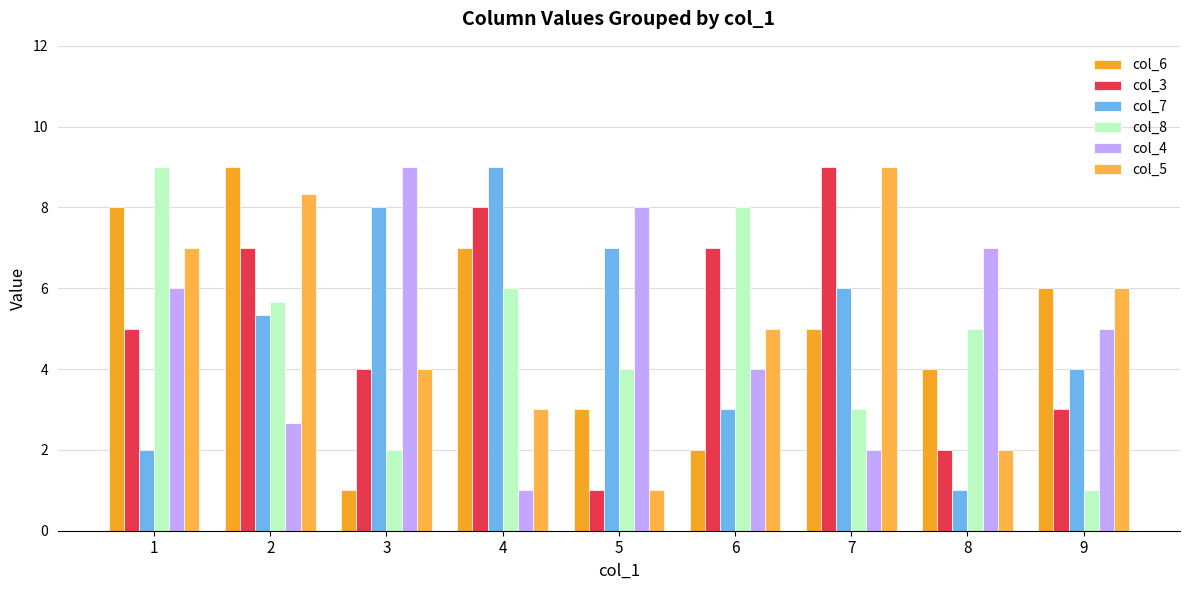

Rank the series by their maximum value, from lowest to highest.

col_6, col_3, col_7, col_8, col_4, col_5